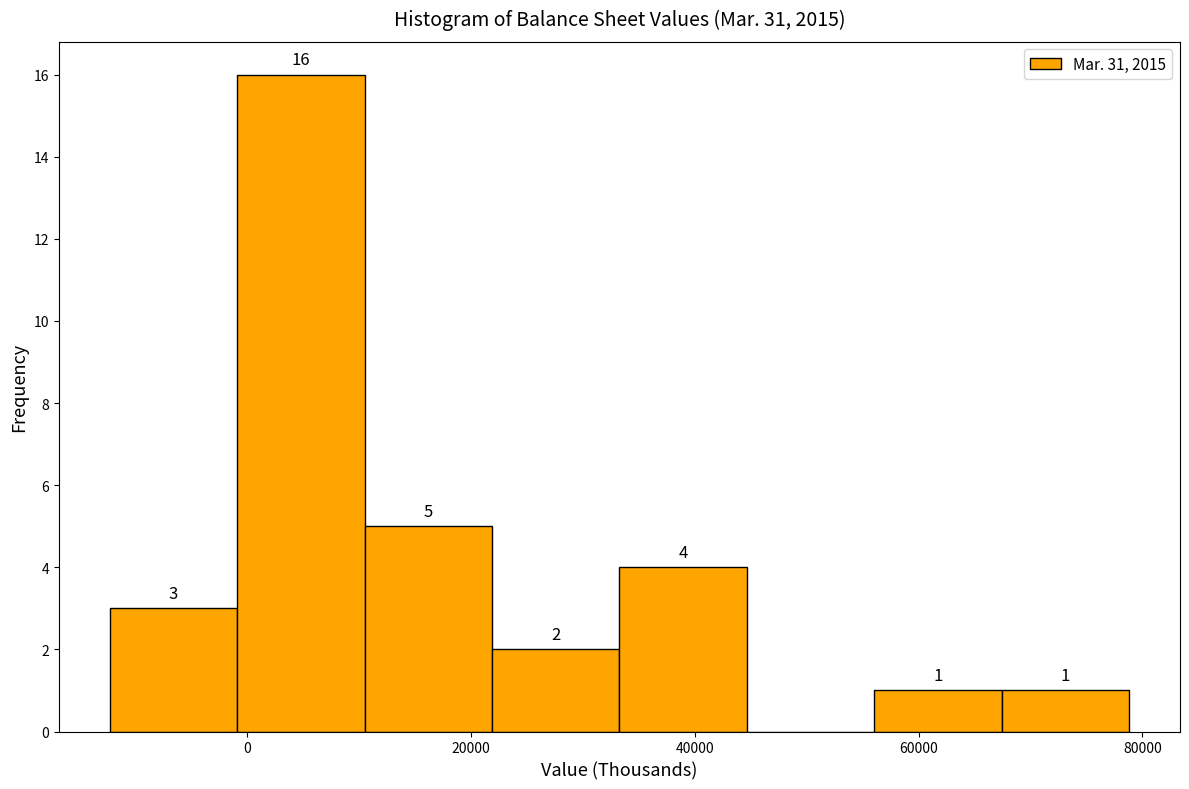

Over which range of the x-axis is the bar tallest?

0 to 10000